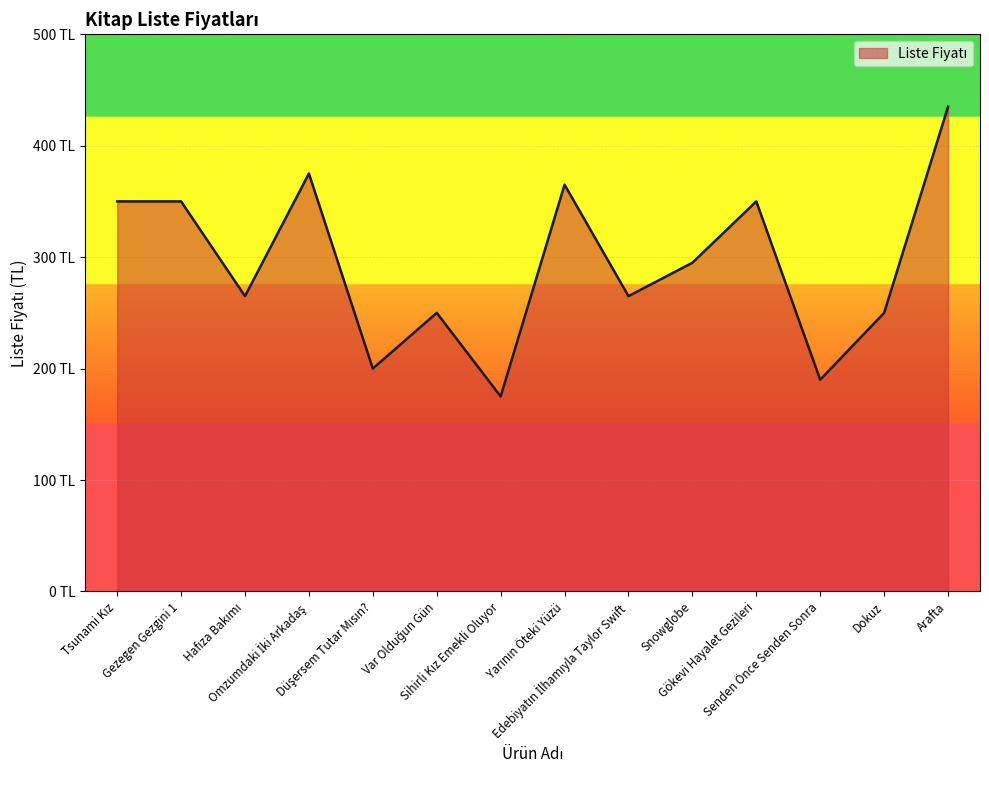

Is this an area chart (filled region under the line)?

Yes